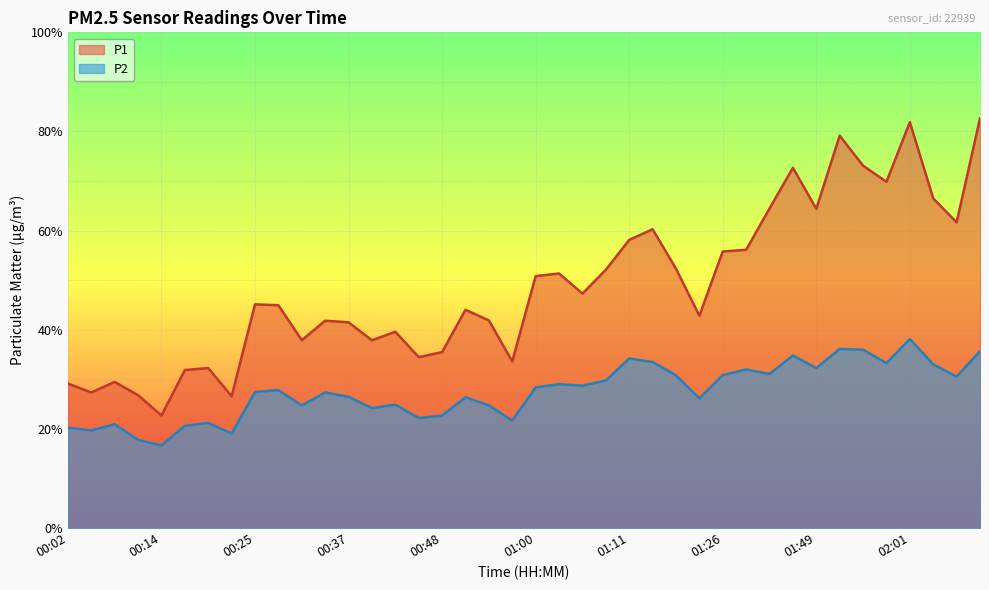

The value of P2 at 01:58 is 33.3. True or false?

True